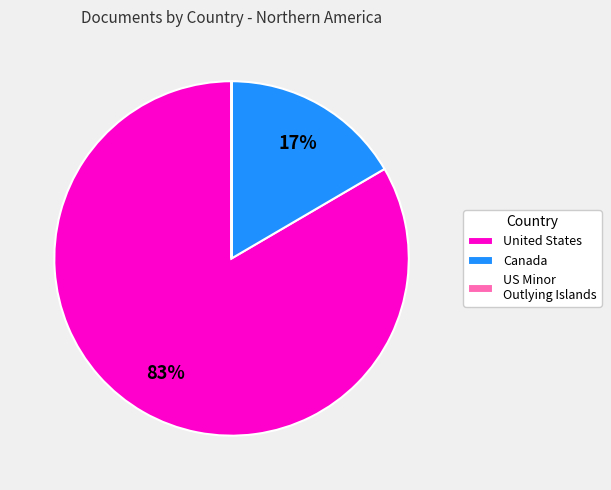

Do United States and Canada together represent more than half of the pie?

Yes